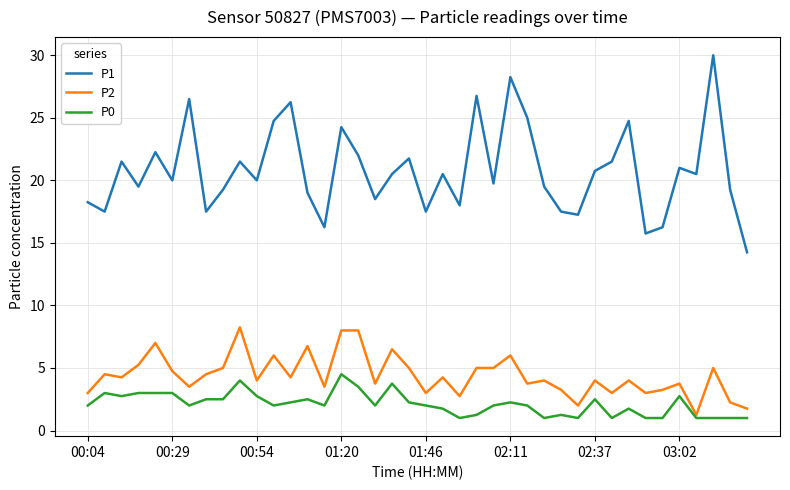

Which series has the largest range (max minus min)?

P1